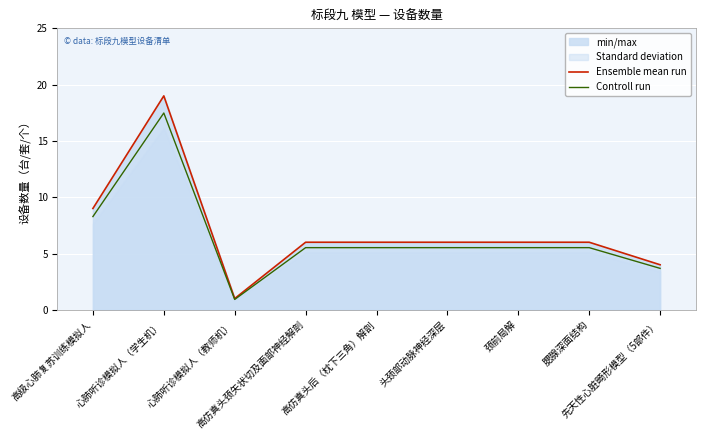

Reading right to left, extract all data points from this chart.

Ensemble mean run: 先天性心脏畸形模型（5部件）=4.0	腮腺深面结构=6.0	颈前局解=6.0	头颈部动脉神经深层=6.0	高仿真头后（枕下三角）解剖=6.0	高仿真头颈矢状切及面部神经解剖=6.0	心肺听诊模拟人（教师机）=1.0	心肺听诊模拟人（学生机）=19.0	高级心肺复苏训练模拟人=9.0
Controll run: 先天性心脏畸形模型（5部件）=3.7	腮腺深面结构=5.5	颈前局解=5.5	头颈部动脉神经深层=5.5	高仿真头后（枕下三角）解剖=5.5	高仿真头颈矢状切及面部神经解剖=5.5	心肺听诊模拟人（教师机）=0.9	心肺听诊模拟人（学生机）=17.5	高级心肺复苏训练模拟人=8.3